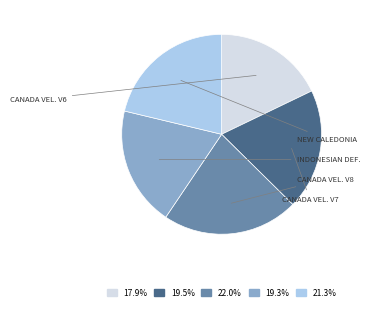

Is there a majority slice in this chart?

No